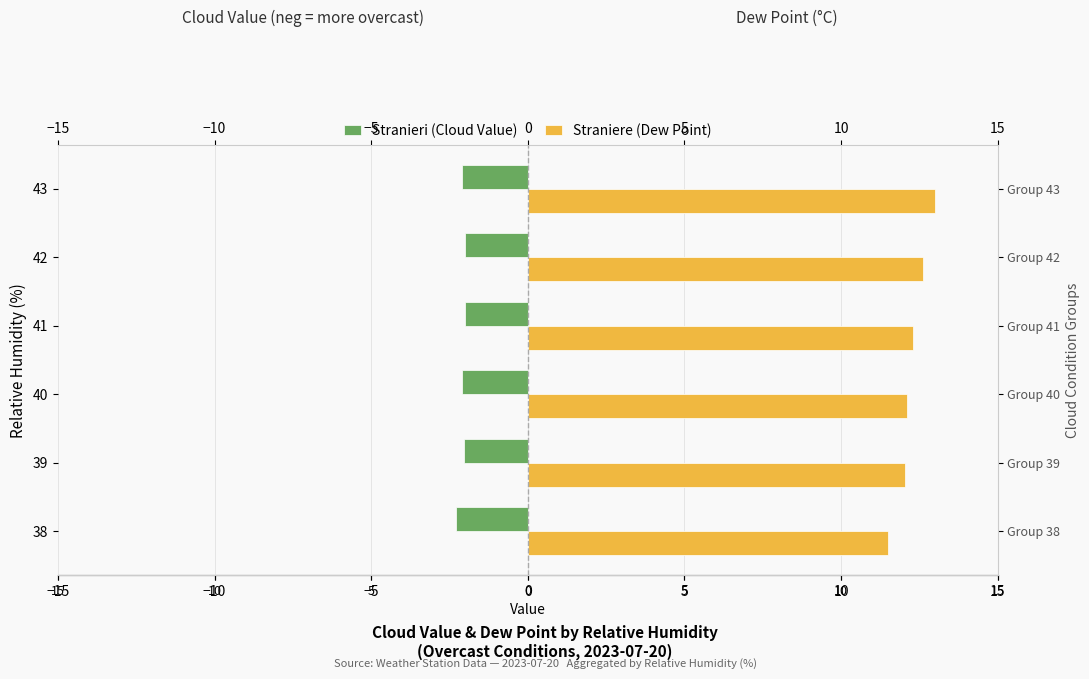

How many data points in Straniere (Dew Point) are less than 12?

1